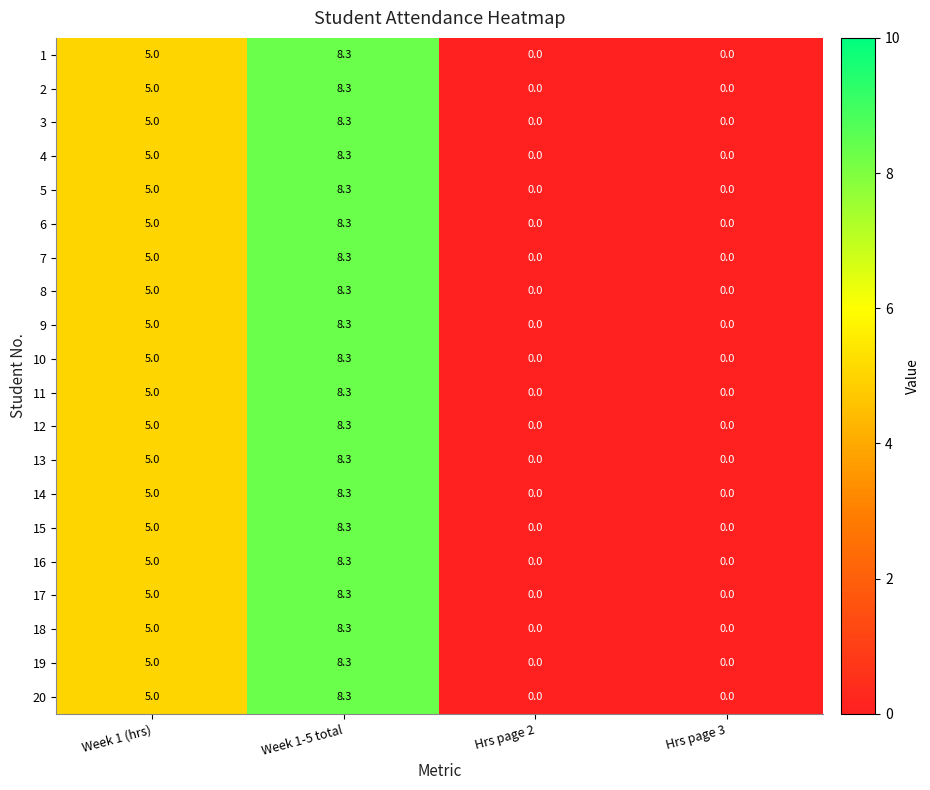

Is it true that 4 equals 2.6 at Week 1 (hrs)?

False